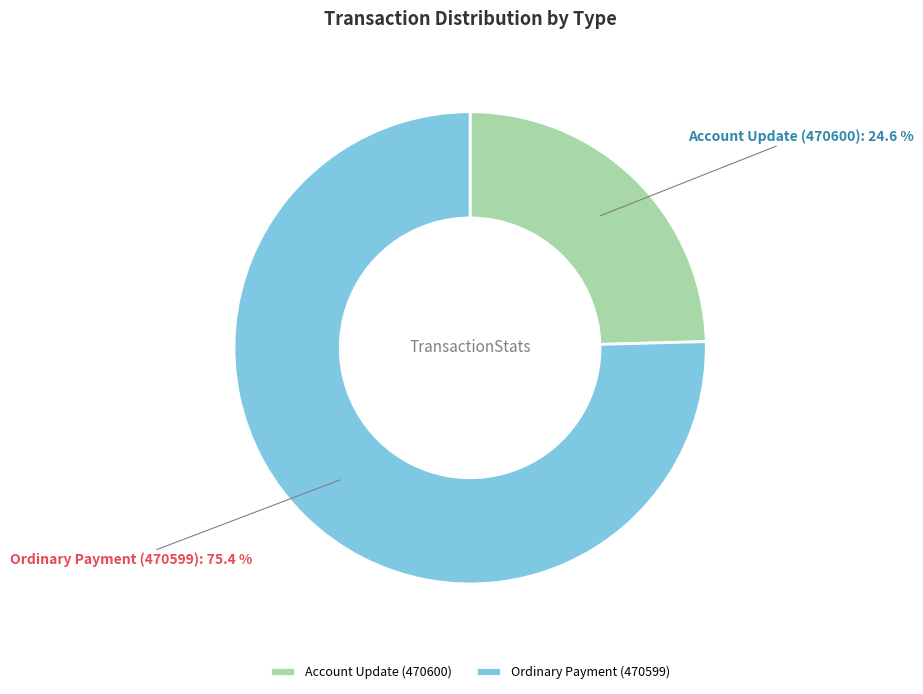

Does any single category account for the majority?

Yes